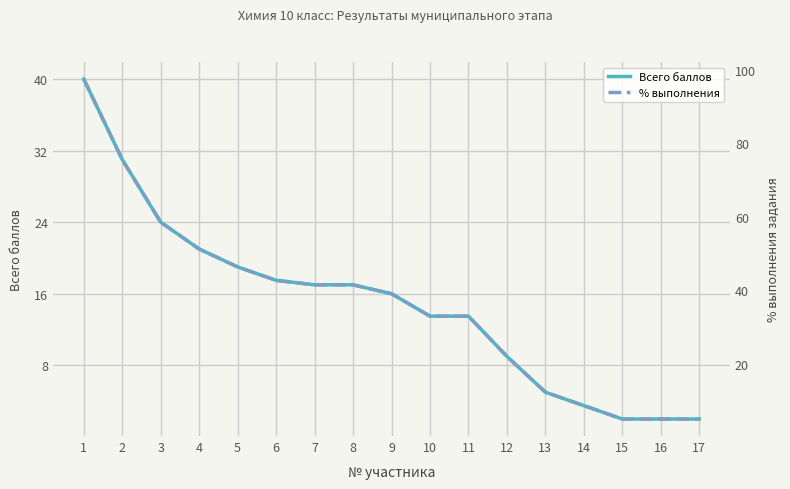

True or false: Всего баллов and % выполнения intersect in this chart.

False